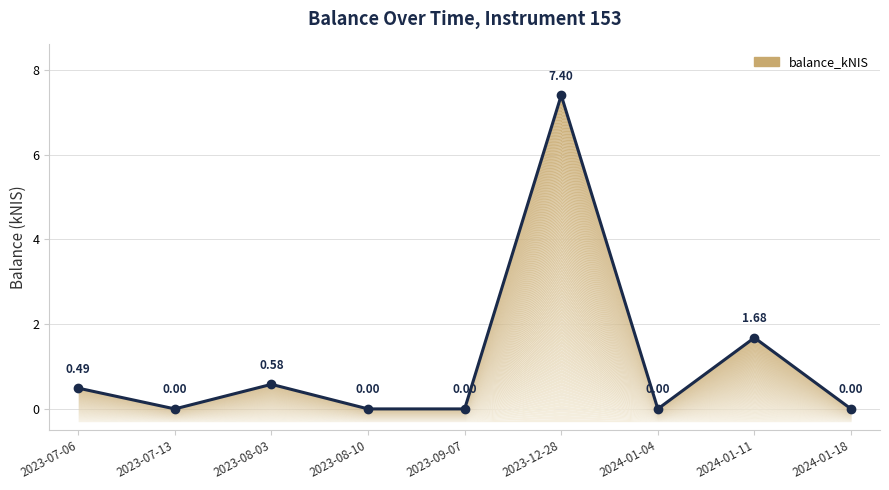

Is it true that the value at 2024-01-18 is 0.0?

True